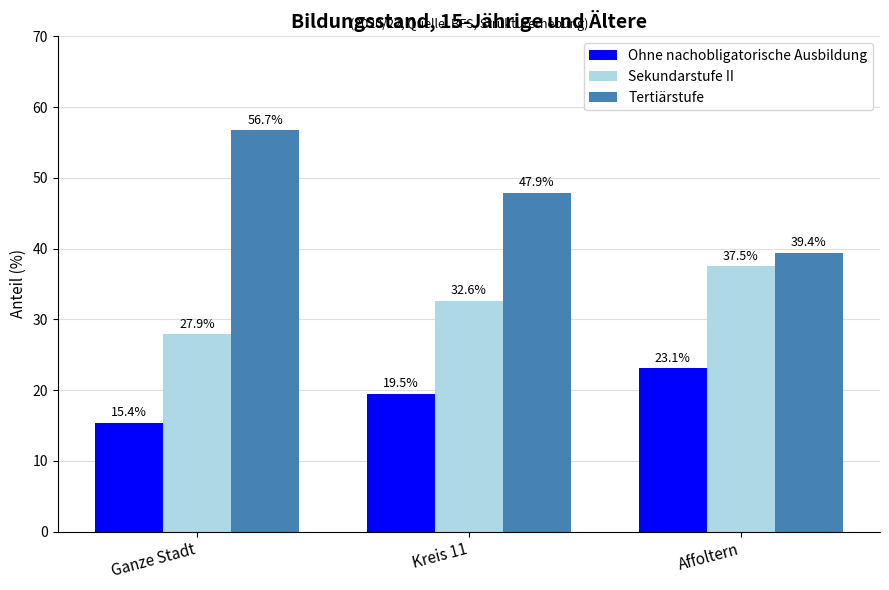

What is the sum of all Ohne nachobligatorische Ausbildung values?

58.0